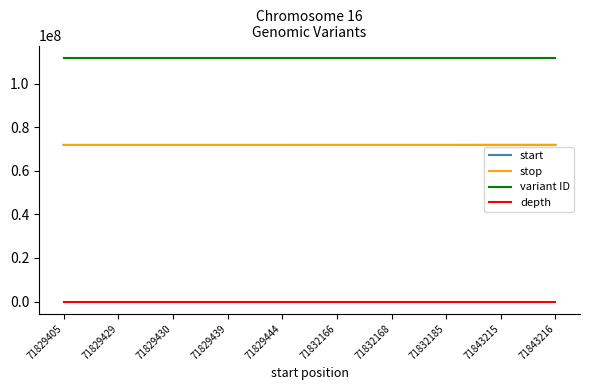

What is the lowest value of the variant ID series?

111855590